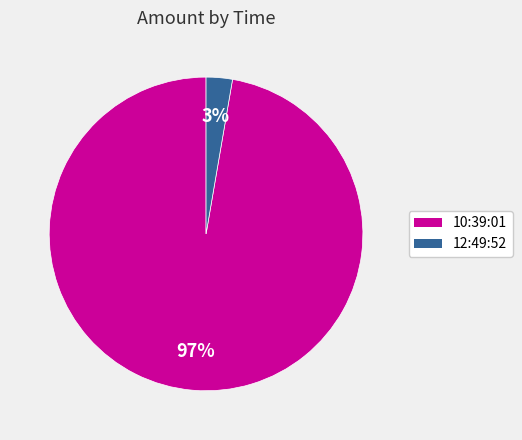

How many segments does this pie chart have?

2